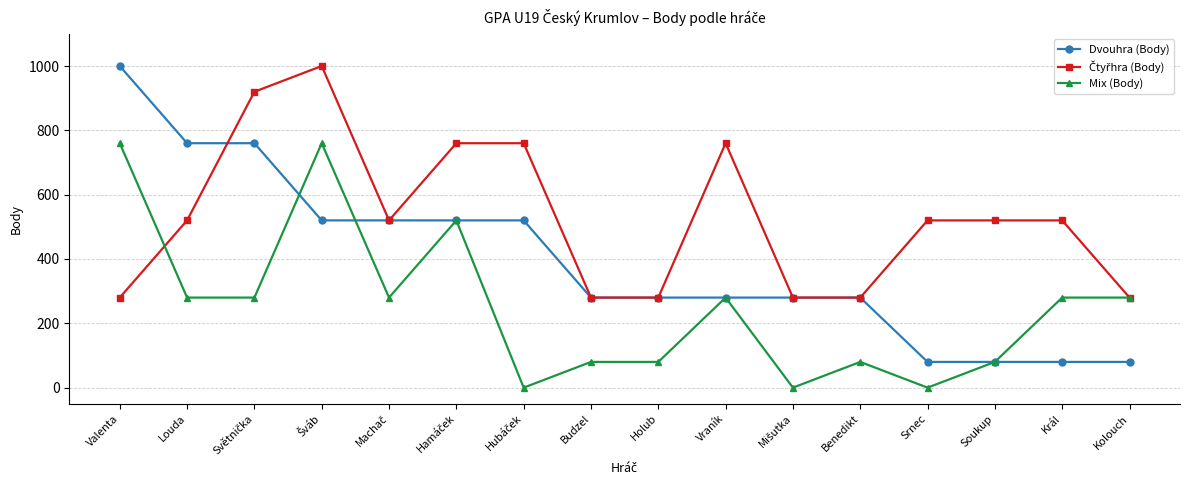

What is the label of the 16th point from the left?

Kolouch